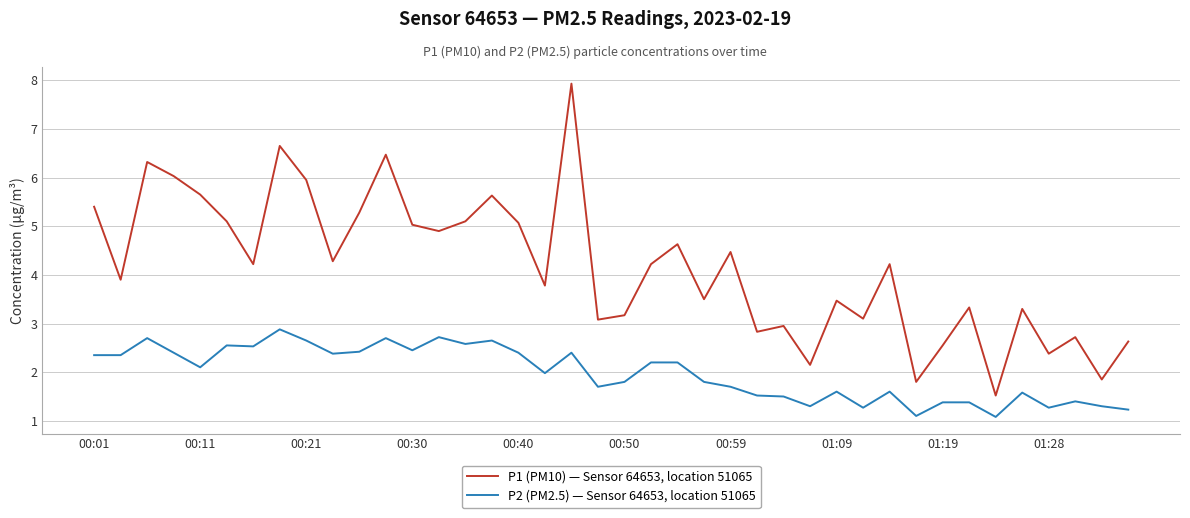

Which series has the widest spread of values?

P1 (PM10) — Sensor 64653, location 51065